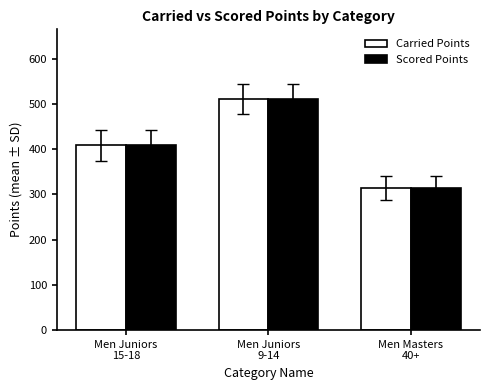

What is the sum of all Scored Points values?

1233.3